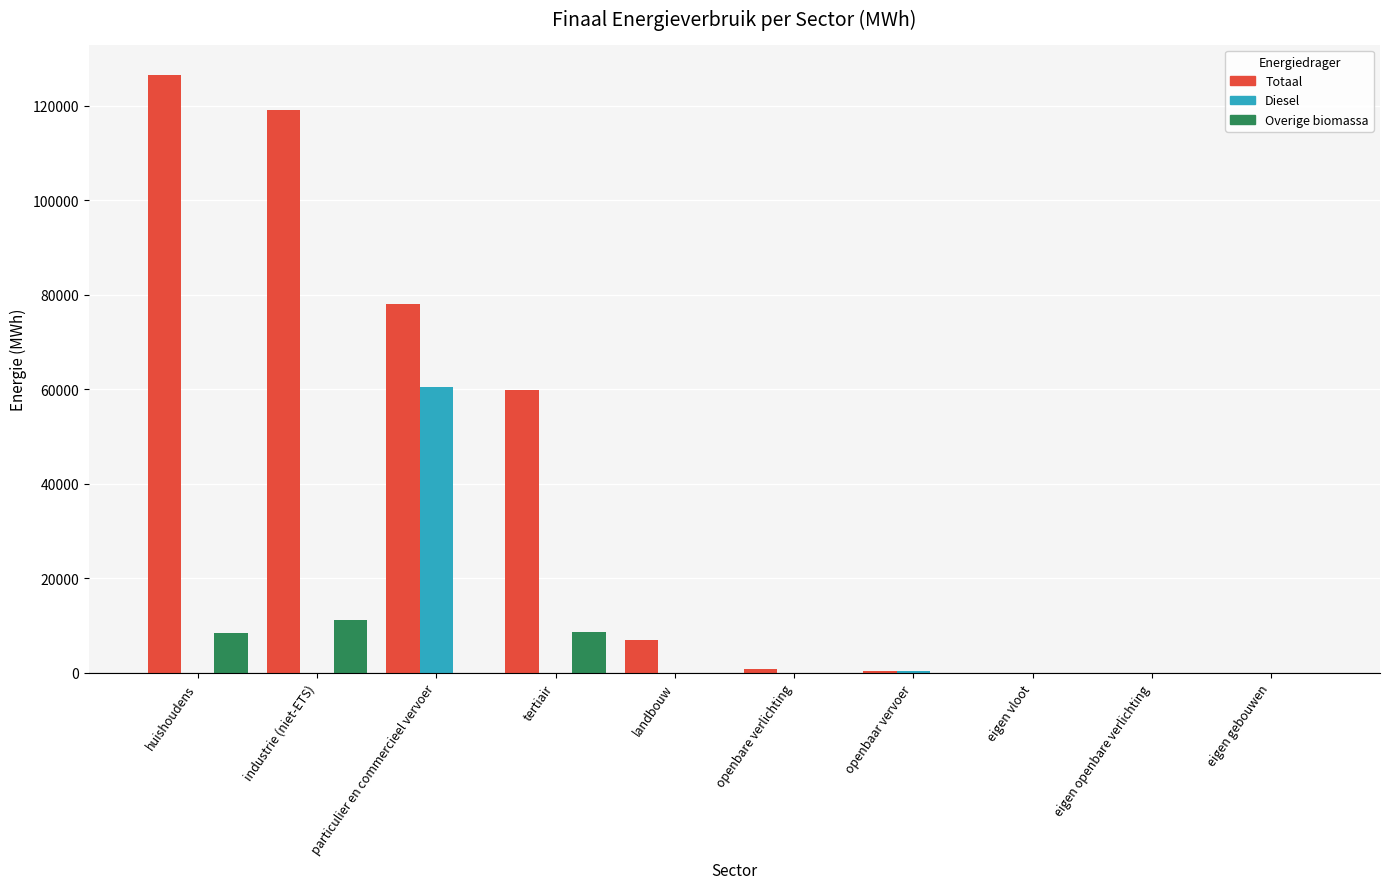

Which series has the widest spread of values?

Totaal